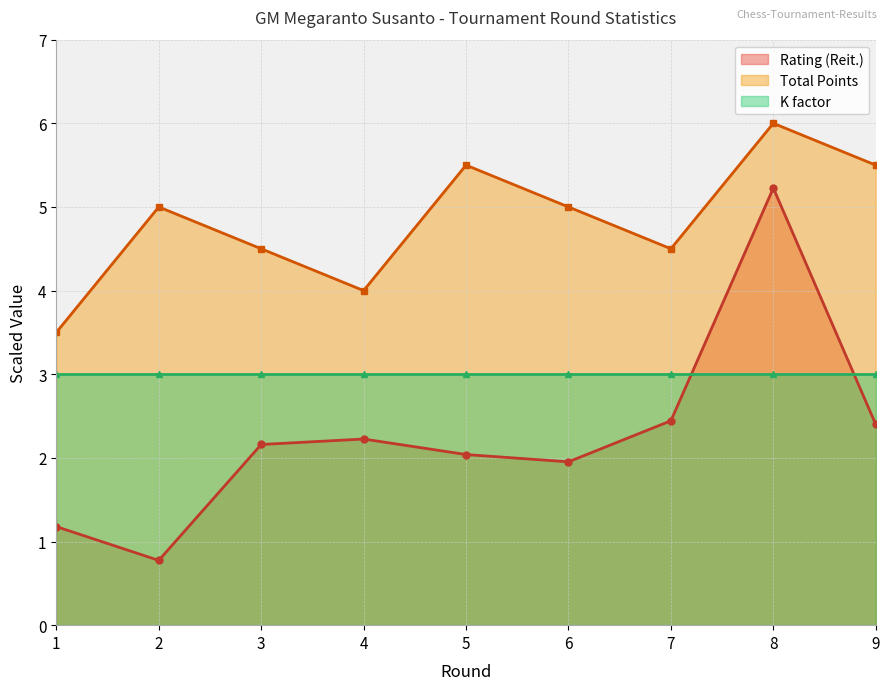

The value of Rating (Reit.) at 5 is 2.8. True or false?

False